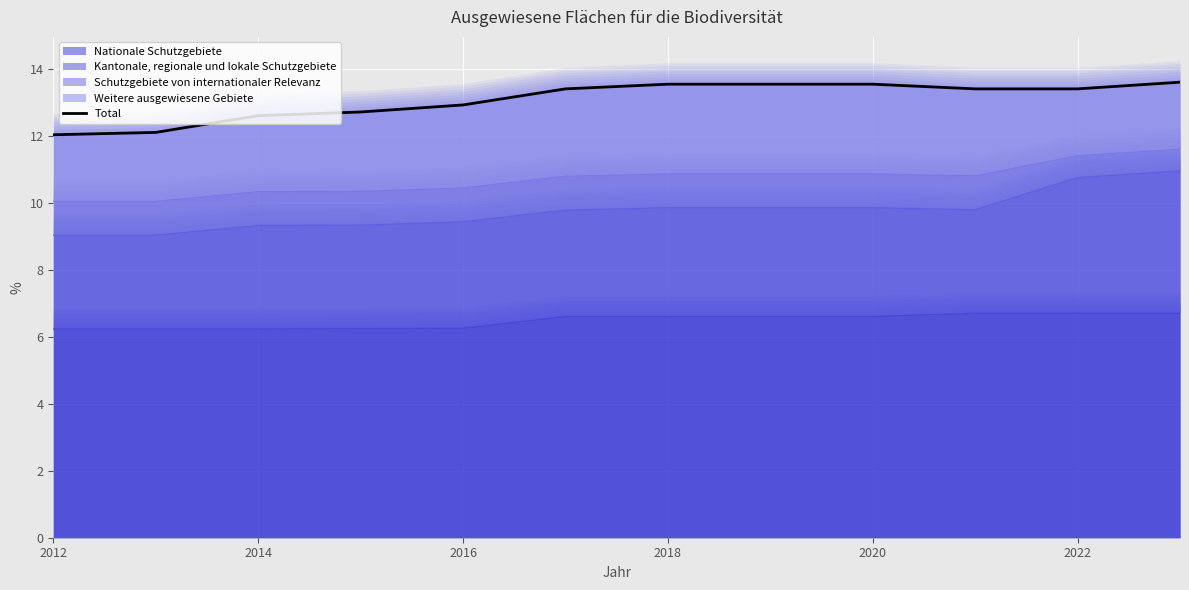

How many series are shown in this chart?

1